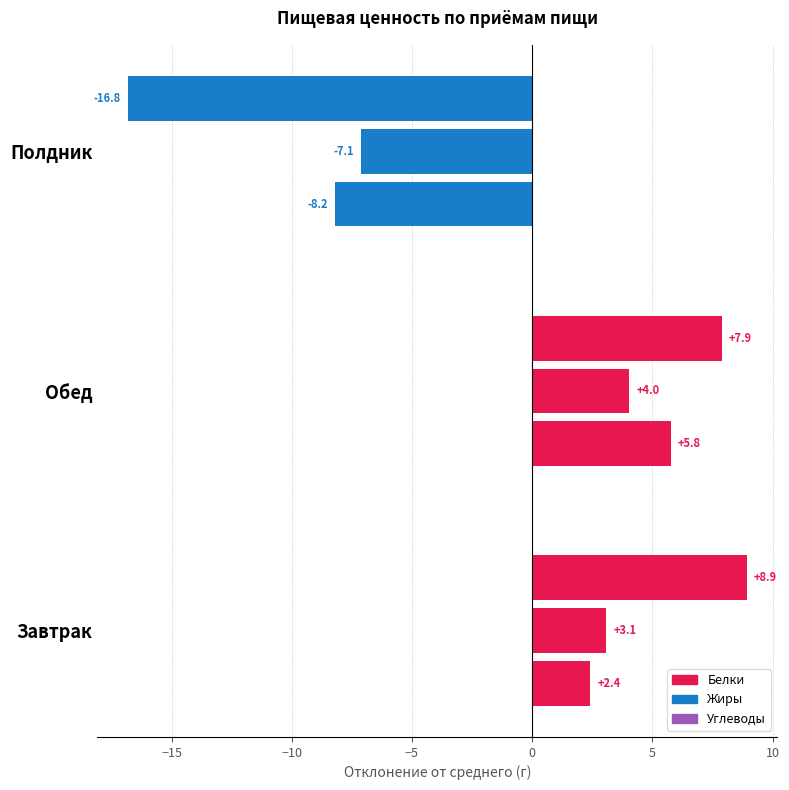

How many categories are shown in the chart?

3